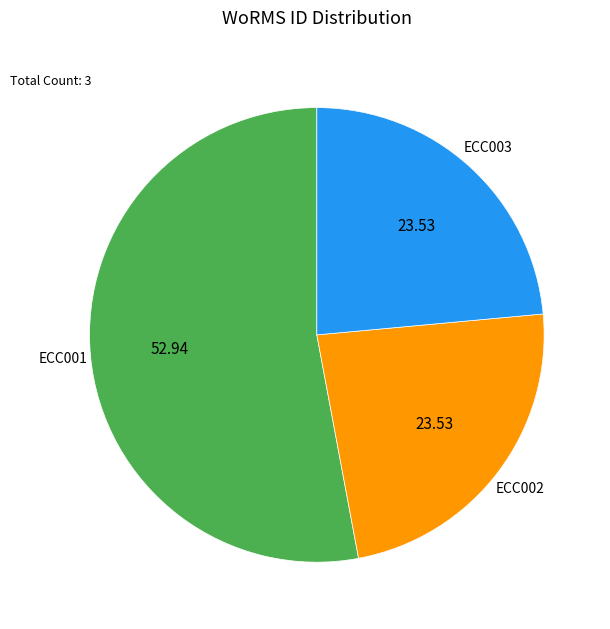

Do ECC002 and ECC003 together represent more than half of the pie?

No